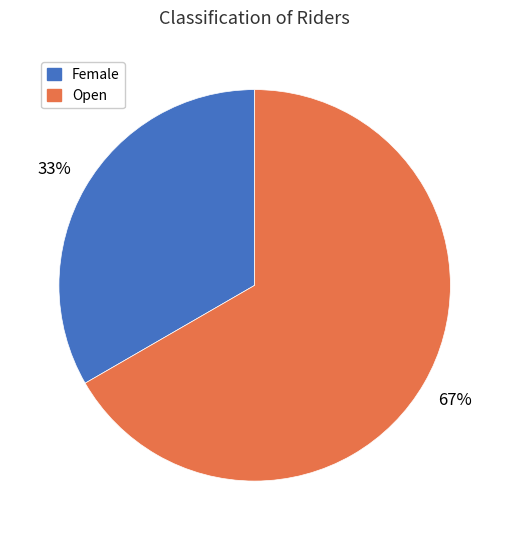

To the nearest percent, what is the average slice percentage?

50%